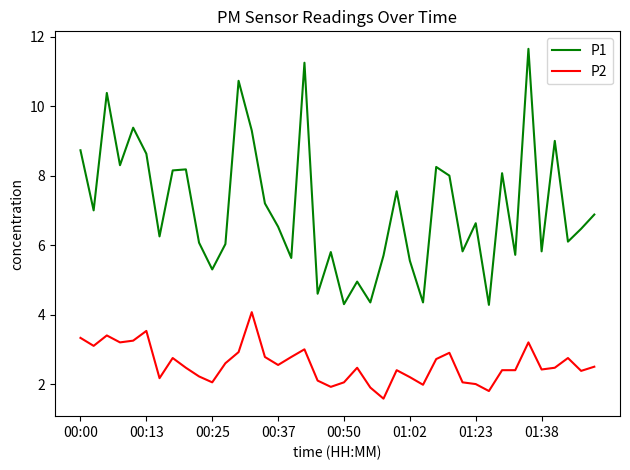

True or false: P1 and P2 intersect in this chart.

False